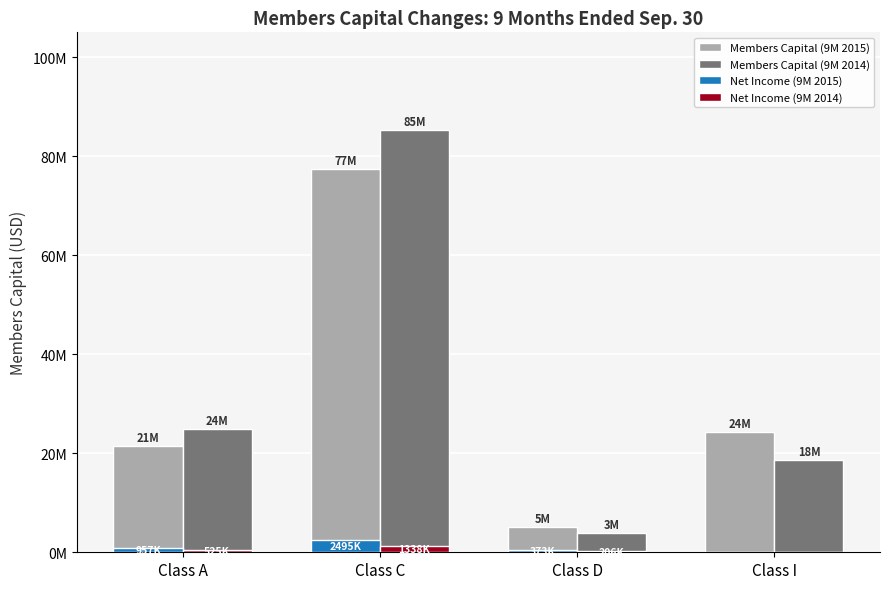

Is the value of Net Income (9M 2014) at Class D greater than the value of Members Capital (9M 2015) at Class C?

No